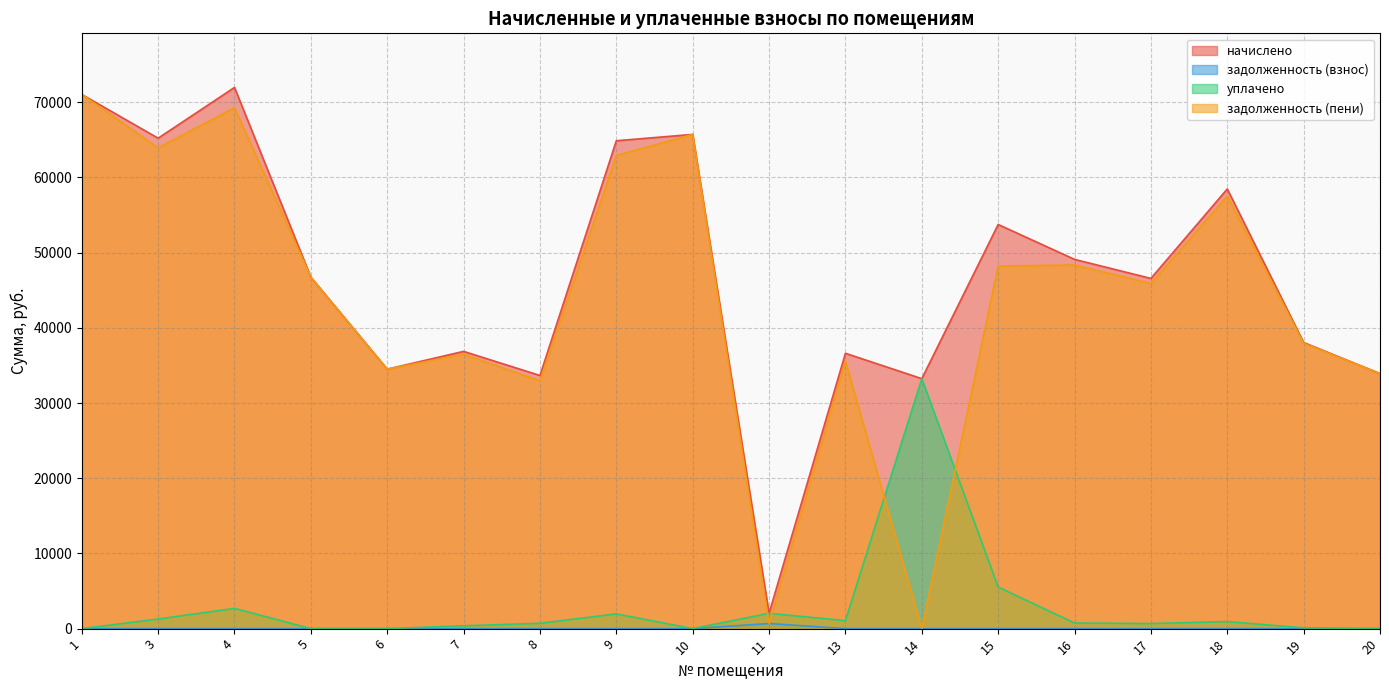

At 6, list the series in order from smallest to largest.

задолженность (взнос), уплачено, начислено, задолженность (пени)